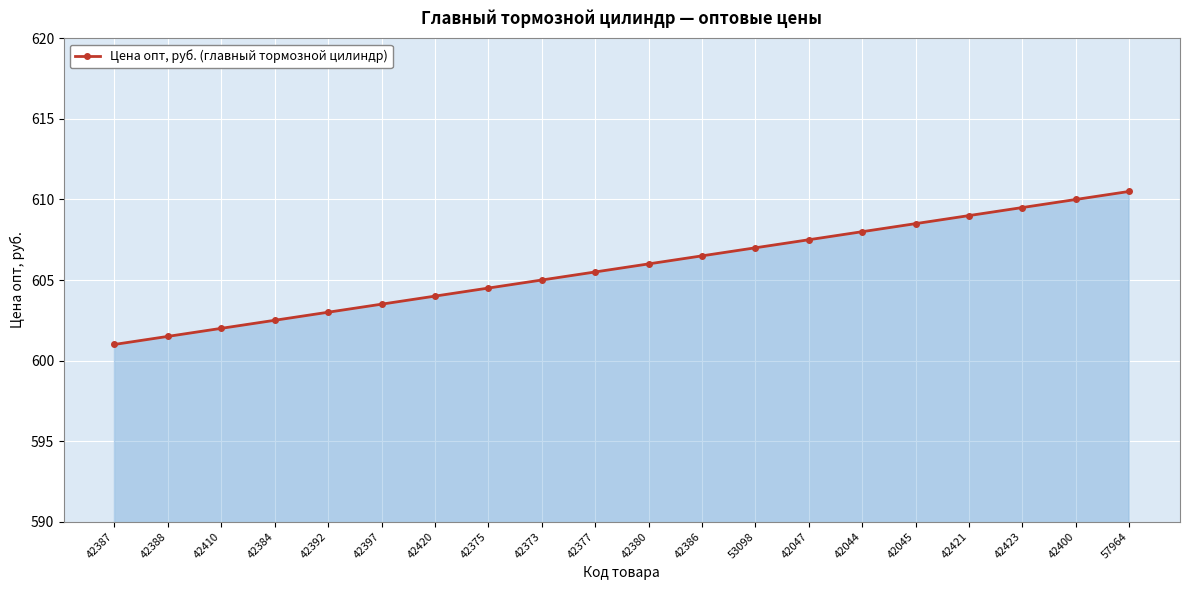

What is the change in value from 42392 to 42380?

+3.0